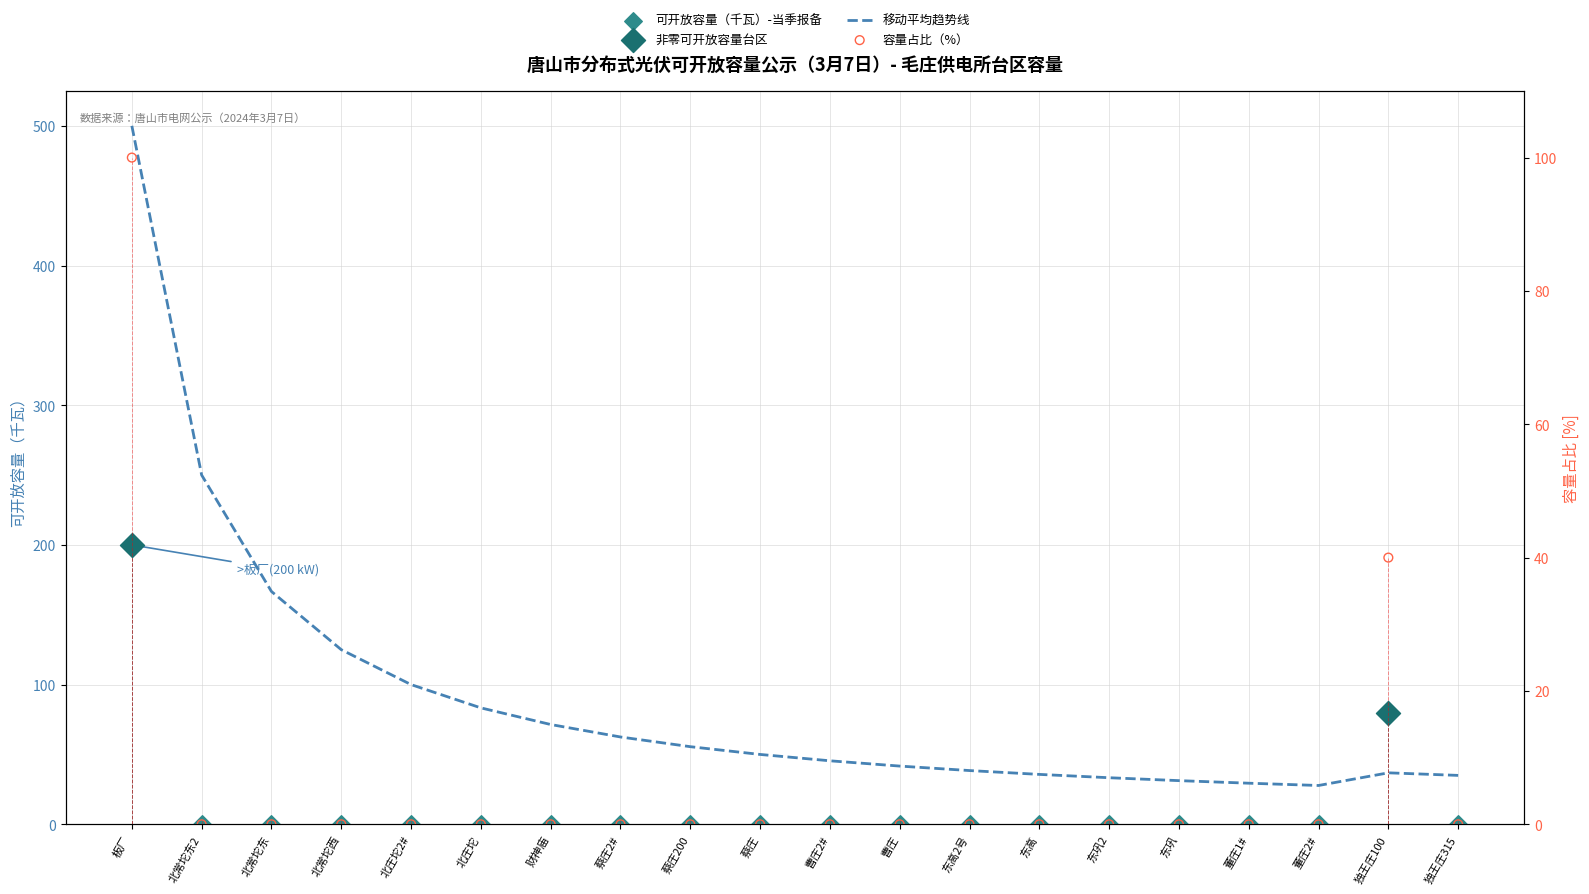

Which series reaches the minimum Y coordinate?

可开放容量（千瓦）-当季报备